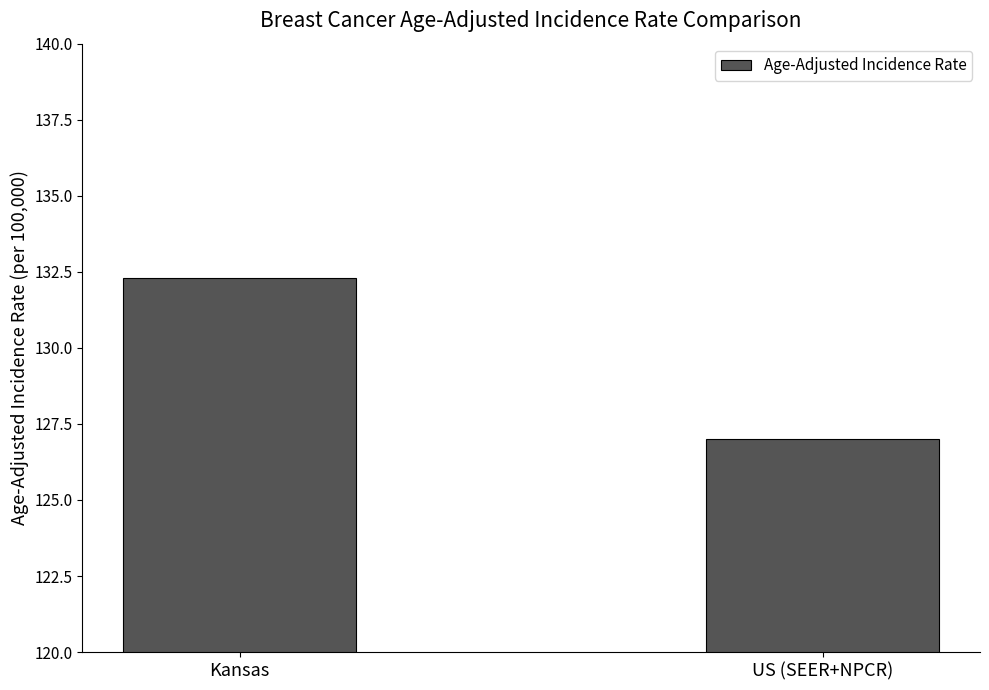

List the labels in order of value, smallest first.

US (SEER+NPCR), Kansas